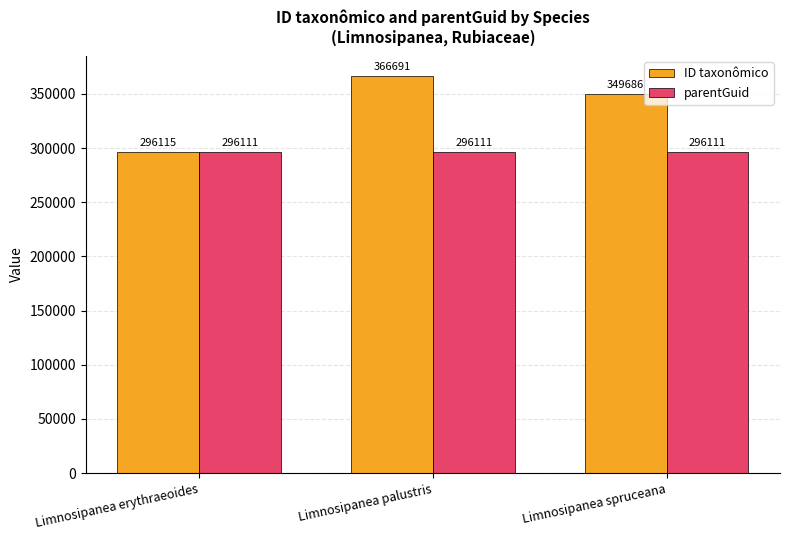

Between Limnosipanea erythraeoides and Limnosipanea palustris, which series saw the biggest shift?

ID taxonômico